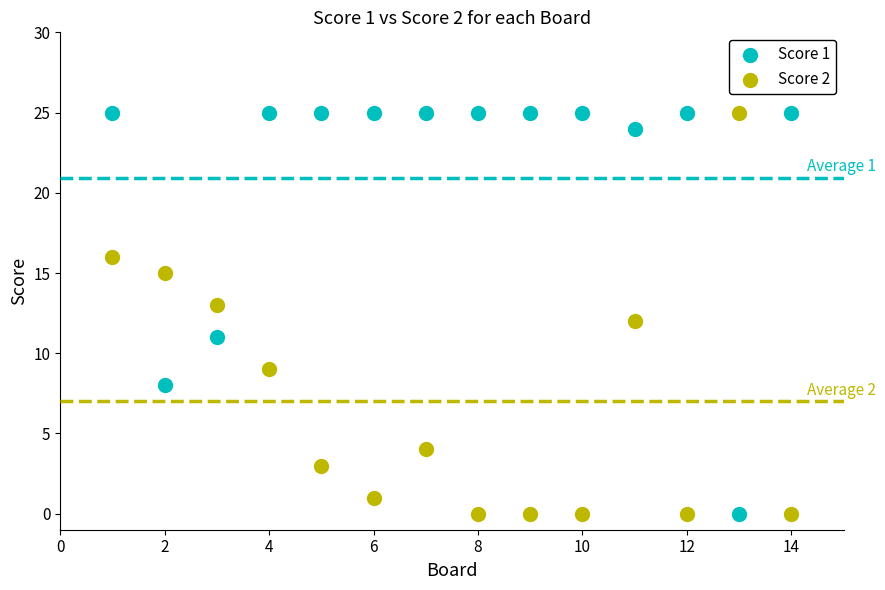

What is the X range (max minus min) for the scatter plot?

13